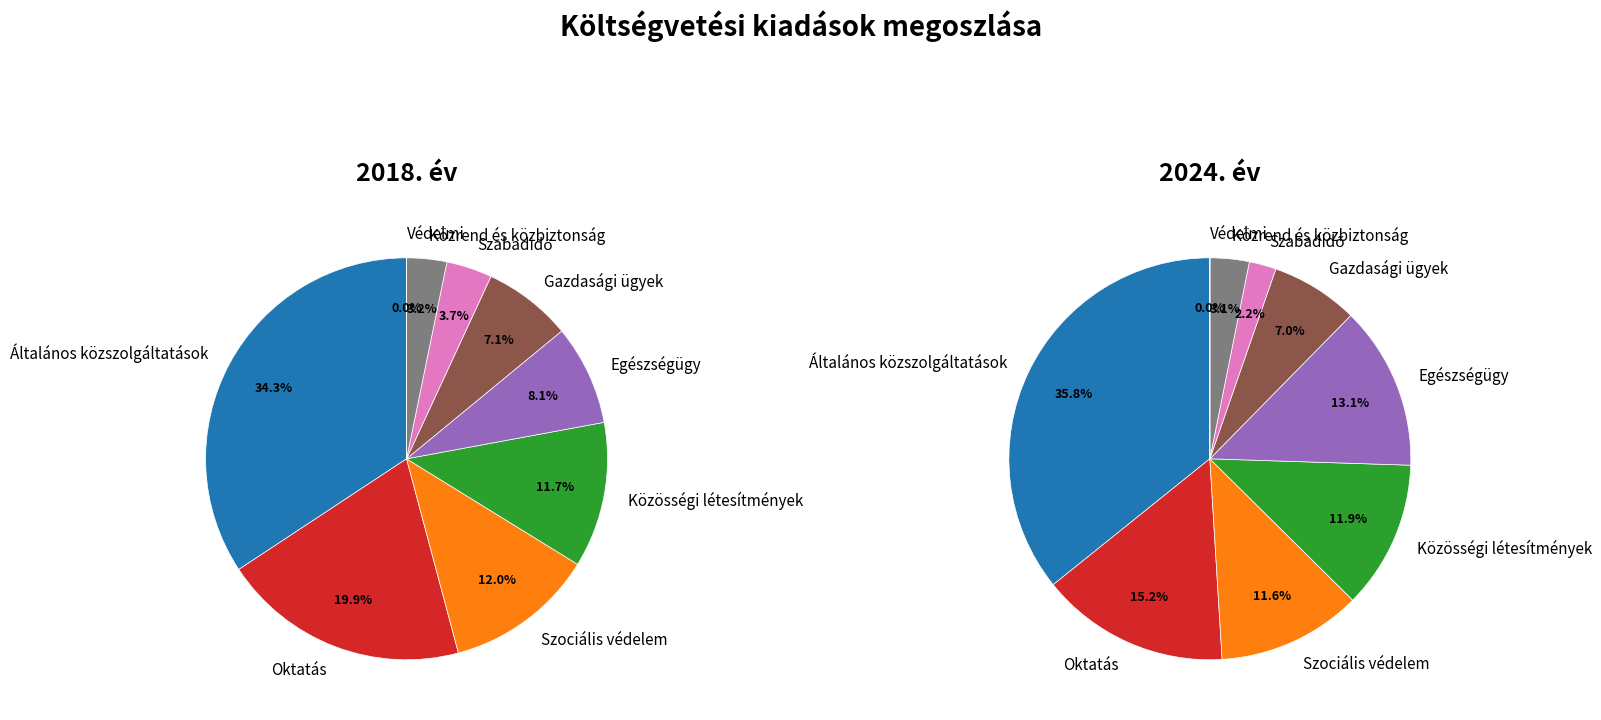

What portion of the pie excludes Általános közszolgáltatások?

65.7%